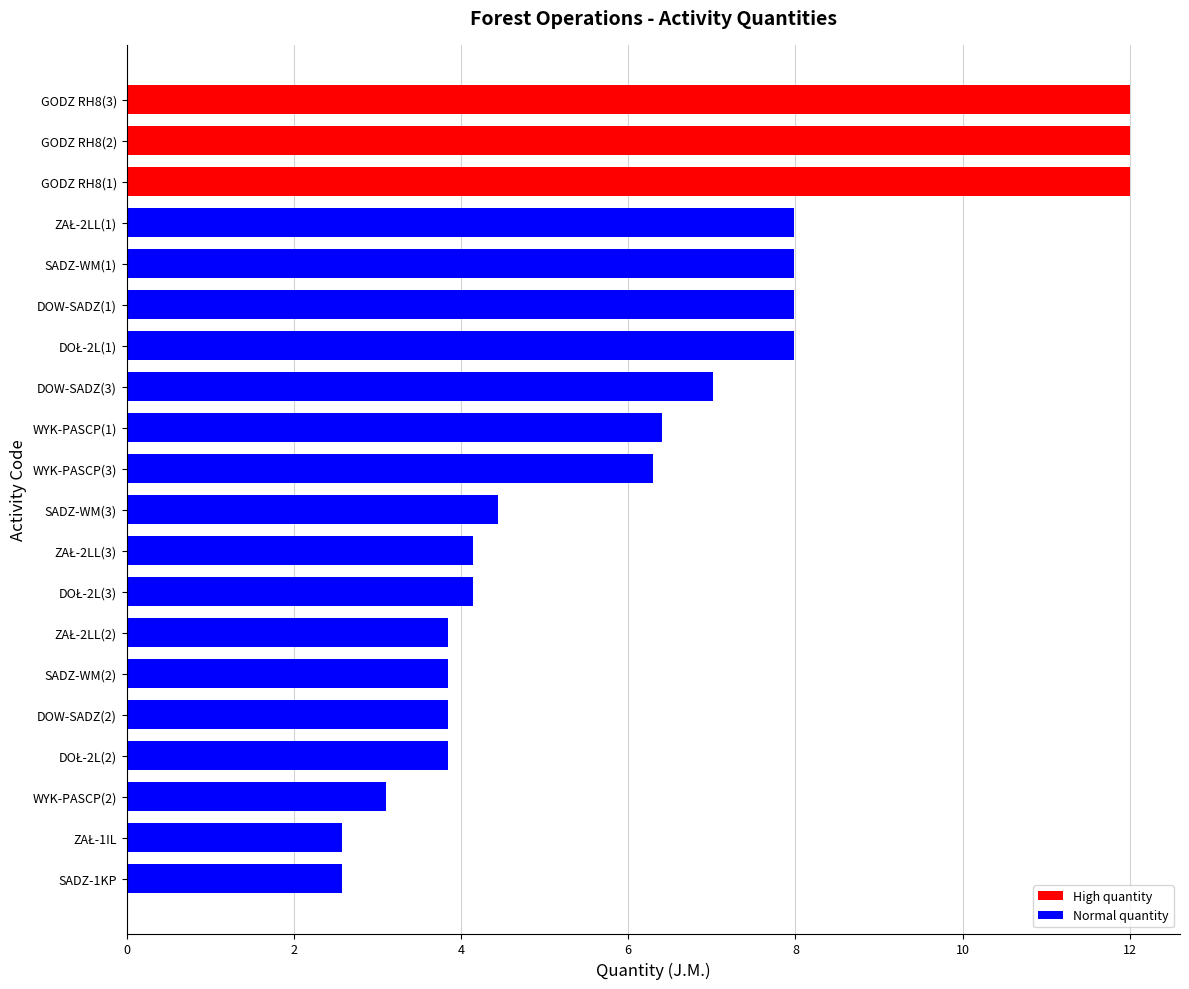

What is the greatest value displayed?

12.0